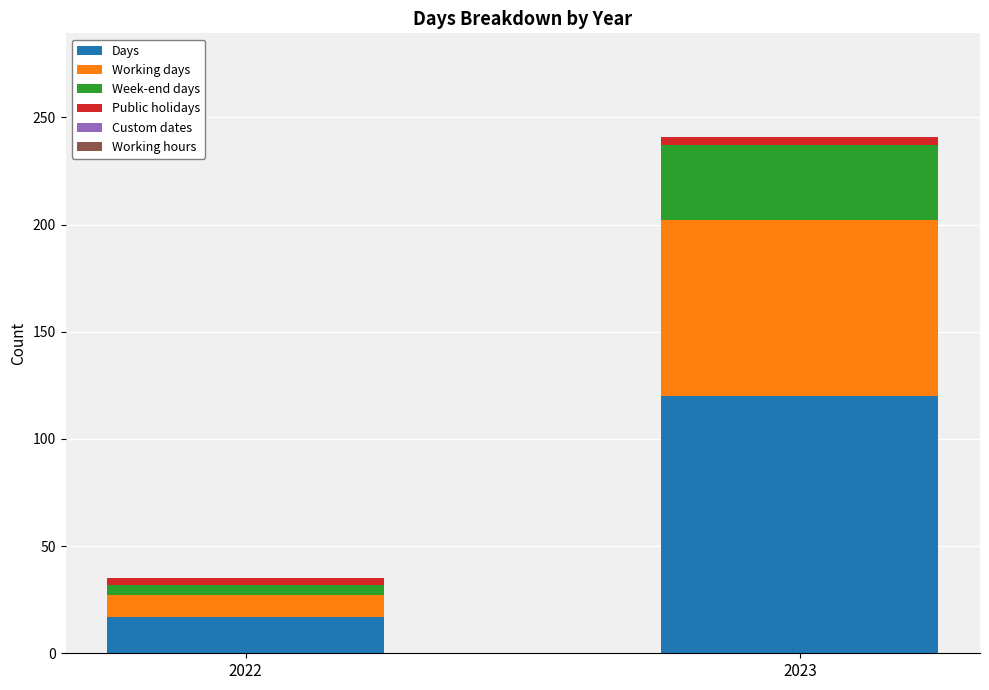

What is the highest value of the Days series?

120